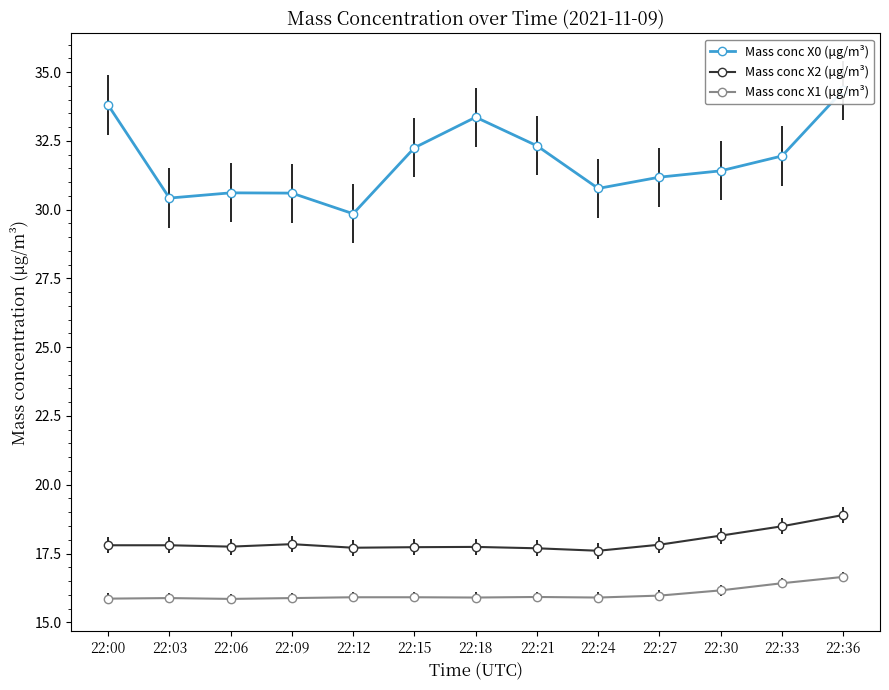

Reading left to right, what are all the values shown in this chart?

Mass conc X0 (μg/m³): 33.8	30.4	30.6	30.6	29.9	32.2	33.4	32.3	30.8	31.2	31.4	31.9	34.3
Mass conc X2 (μg/m³): 17.8	17.8	17.8	17.8	17.7	17.7	17.7	17.7	17.6	17.8	18.1	18.5	18.9
Mass conc X1 (μg/m³): 15.9	15.9	15.8	15.9	15.9	15.9	15.9	15.9	15.9	16.0	16.2	16.4	16.6